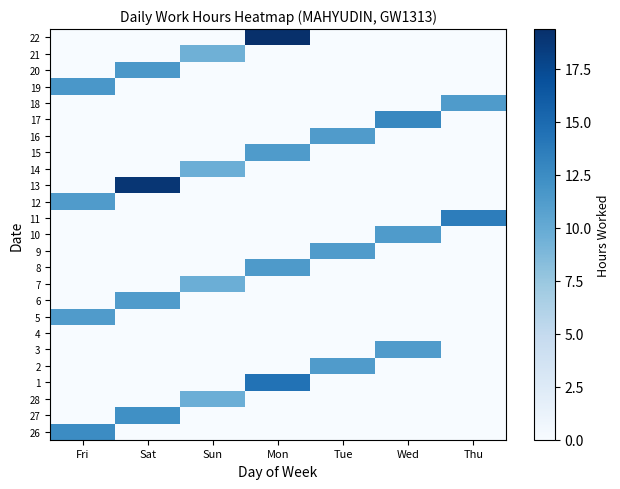

Rank the series by their maximum value, from lowest to highest.

4, 21, 7, 28, 14, 9, 2, 5, 16, 3, 12, 6, 15, 10, 18, 8, 20, 19, 27, 26, 17, 11, 1, 13, 22